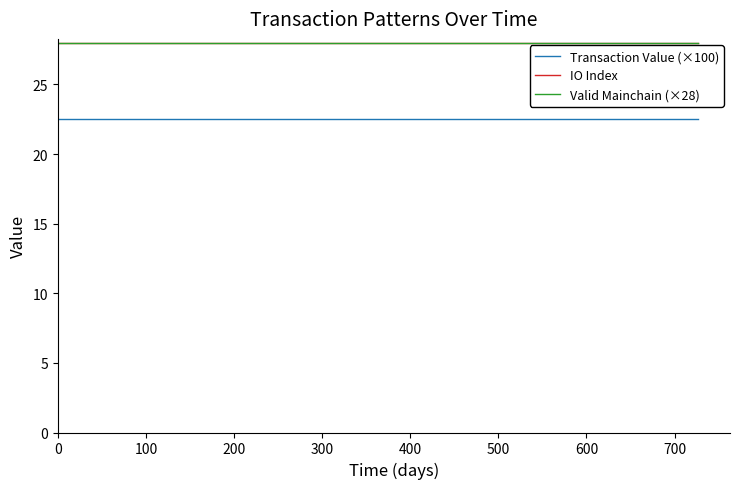

What is the maximum value shown in the chart?

28.0